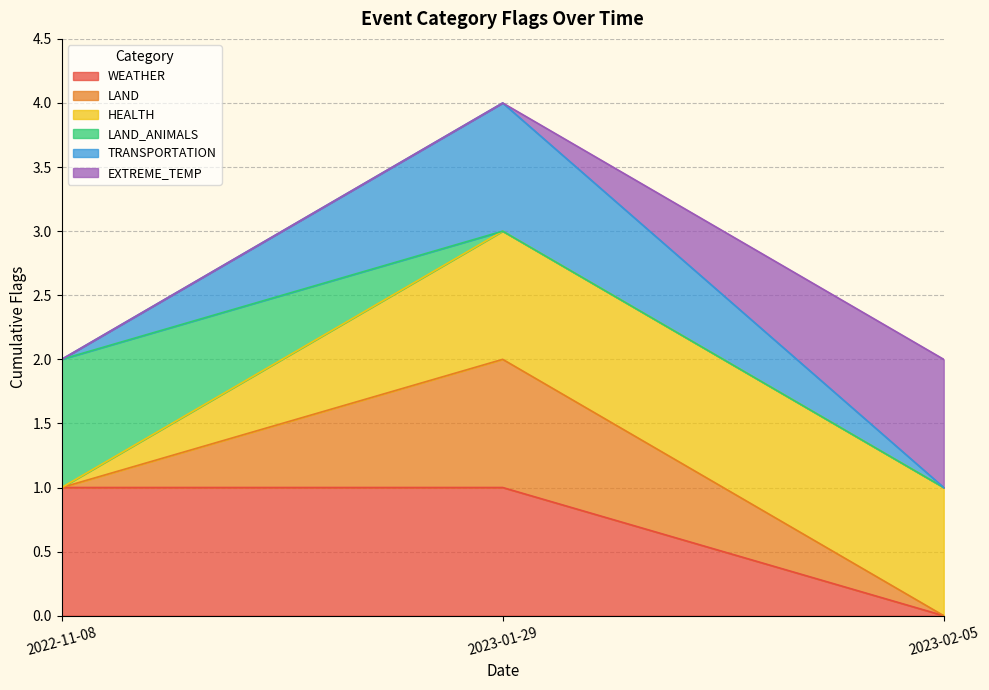

What is the highest value of the HEALTH series?

1